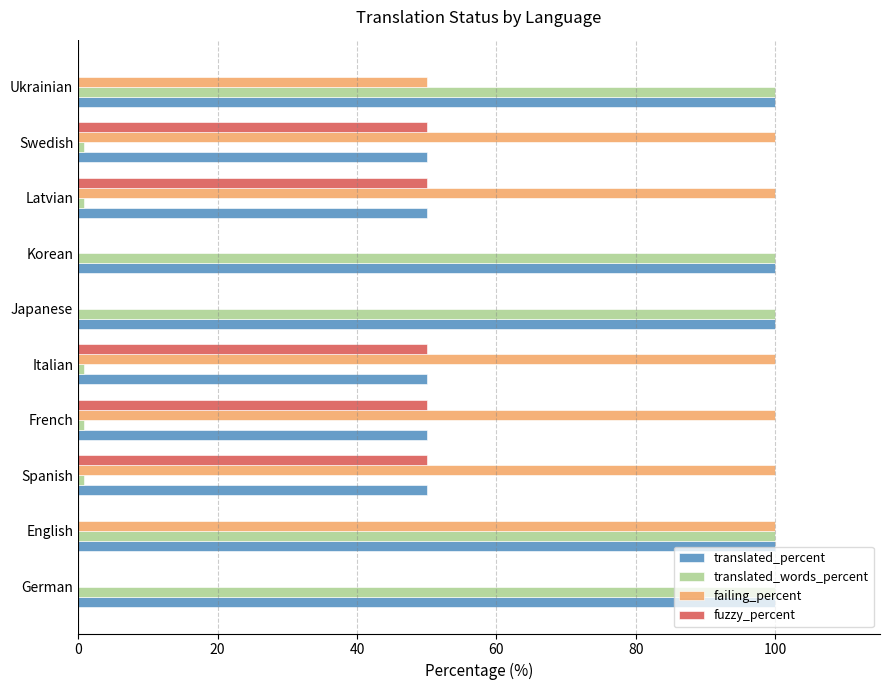

What is the highest value of the failing_percent series?

100.0